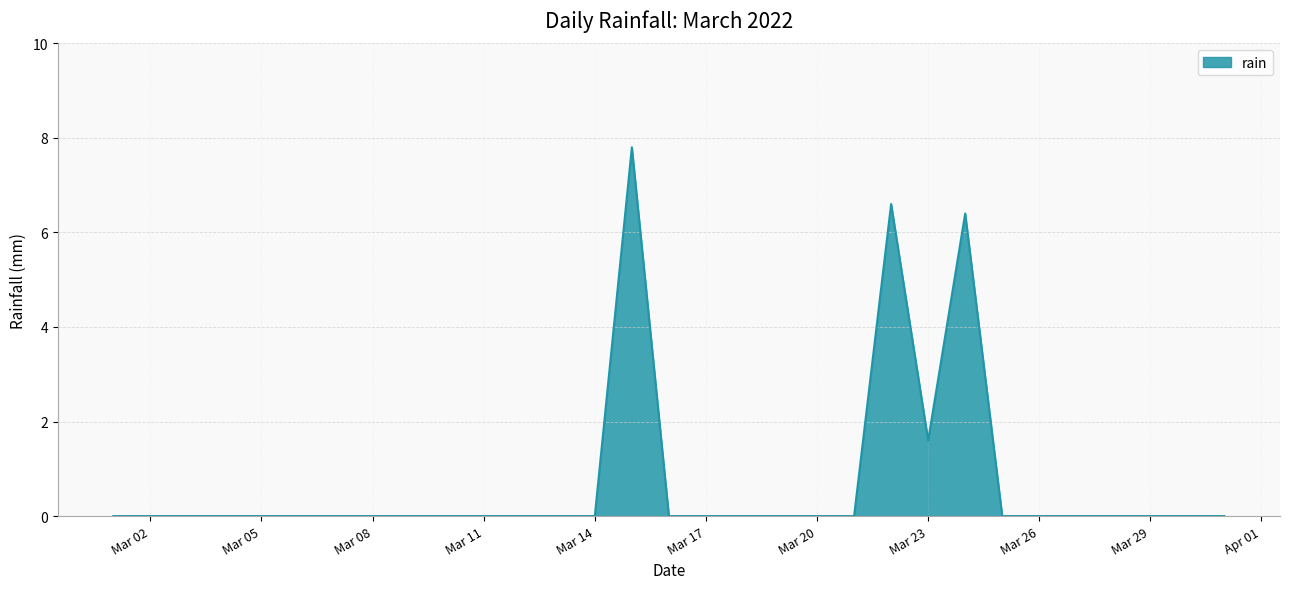

Does the chart have visible grid lines?

Yes